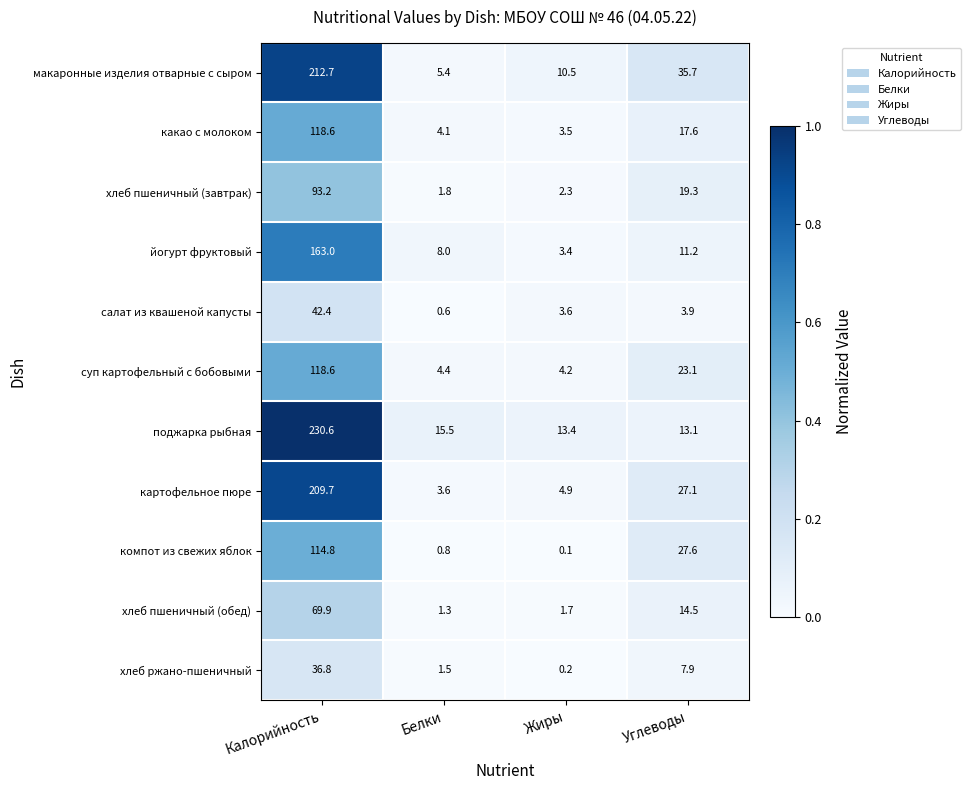

What is the total value across all series at Жиры?

47.8